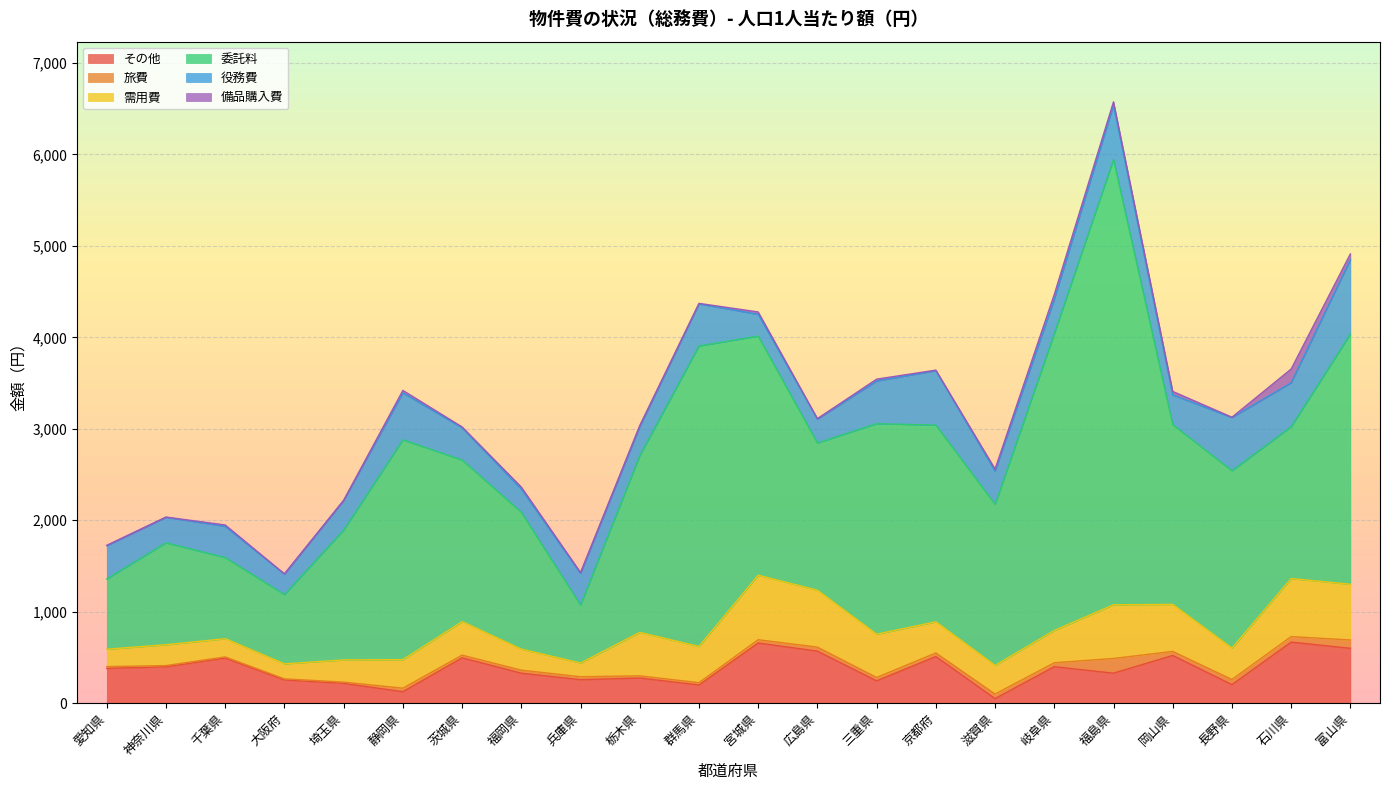

What is the sum of the 需用費 values at 茨城県 and 広島県?

989